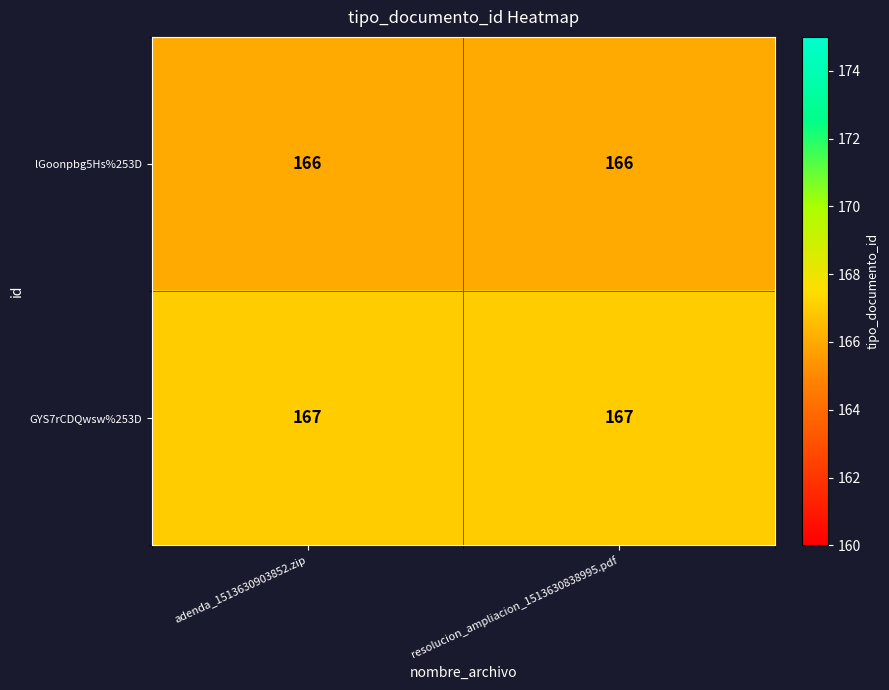

Which series has the largest total across all categories?

GYS7rCDQwsw%253D